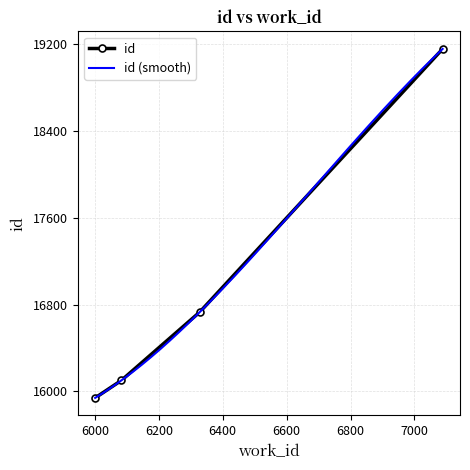

What is the sum of the values at 7088 and 6083?

35256